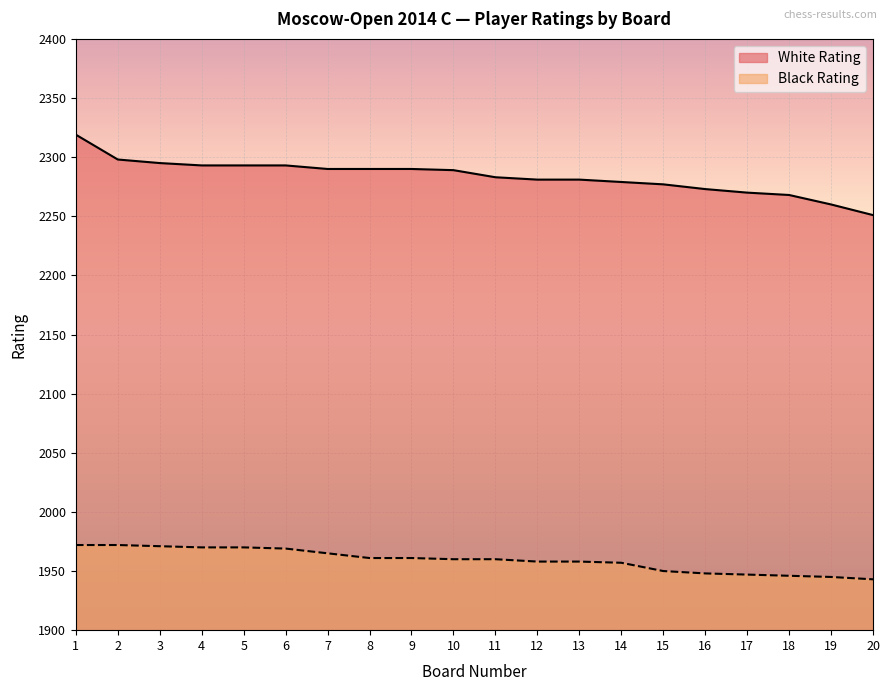

How many lines are shown in the chart?

2